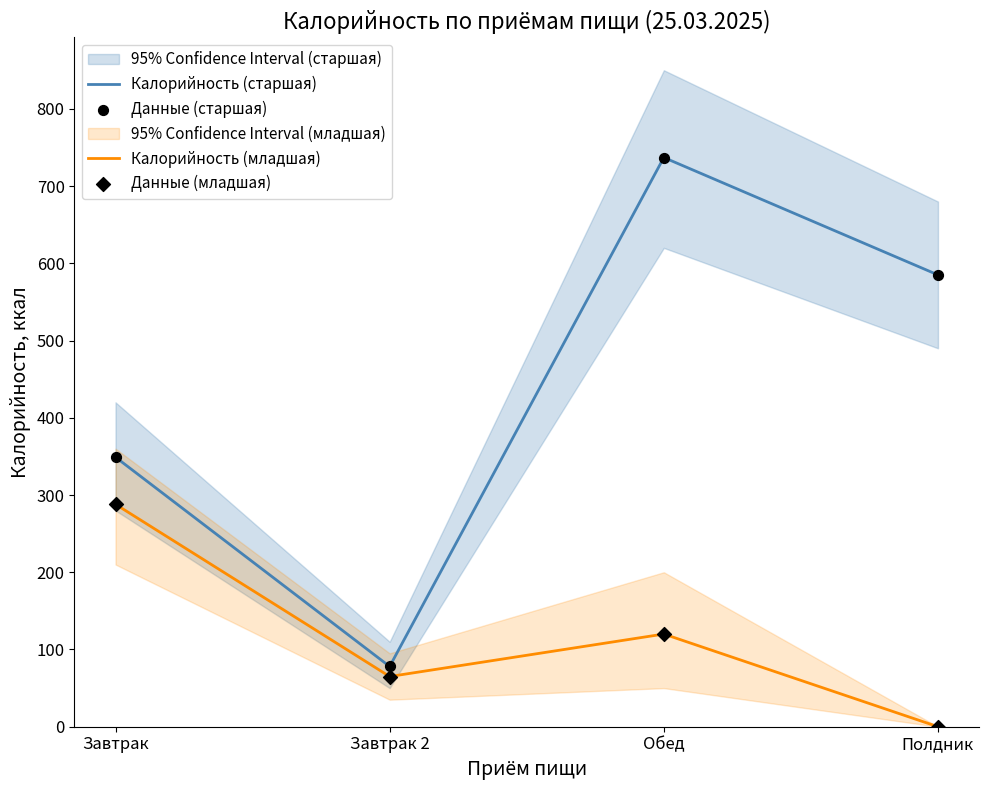

Which series reaches the maximum Y coordinate?

Калорийность (старшая)